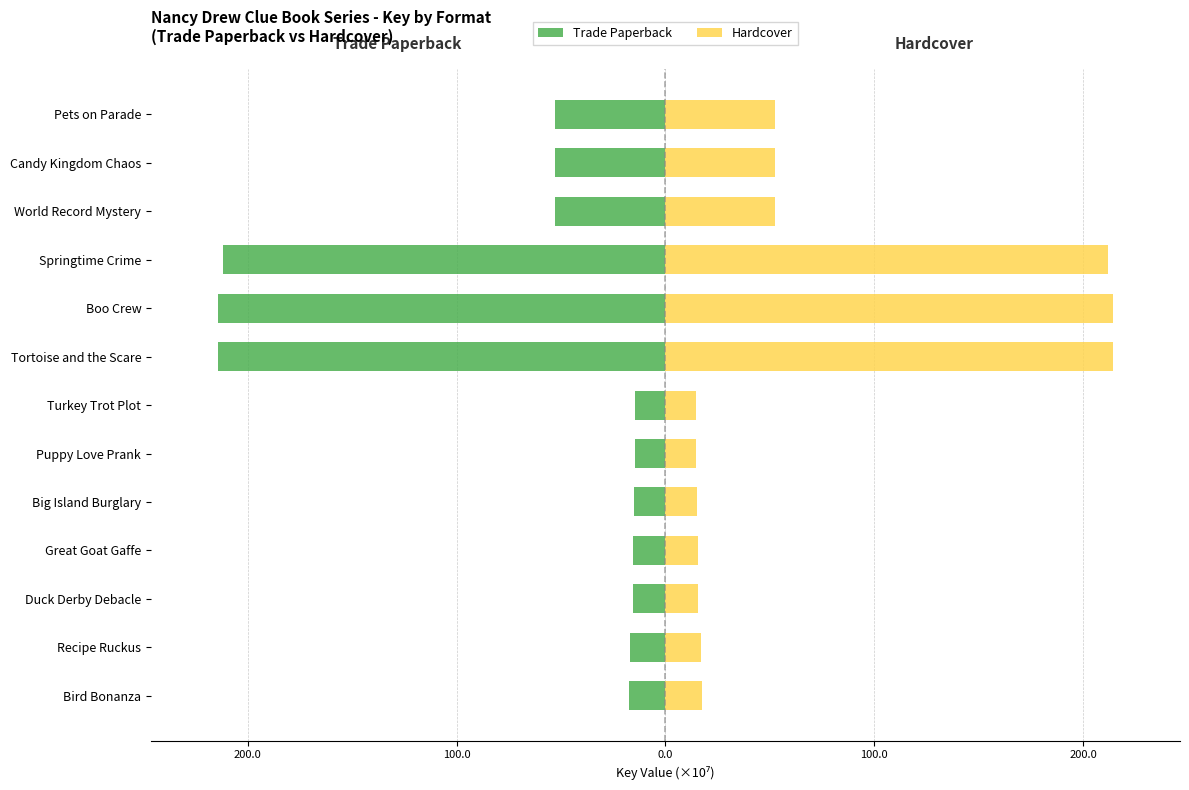

Does the chart contain stacked bars?

No